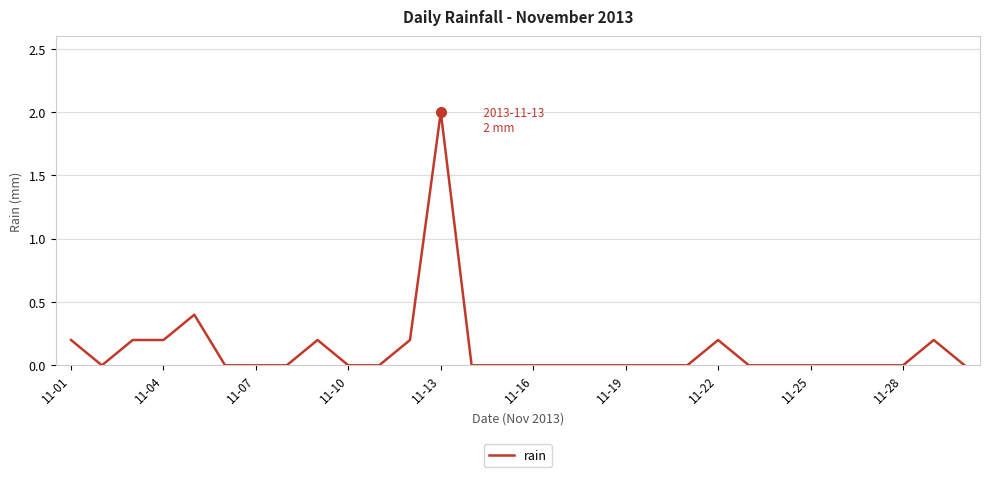

True or false: the data has more than 2 interior local peaks.

True